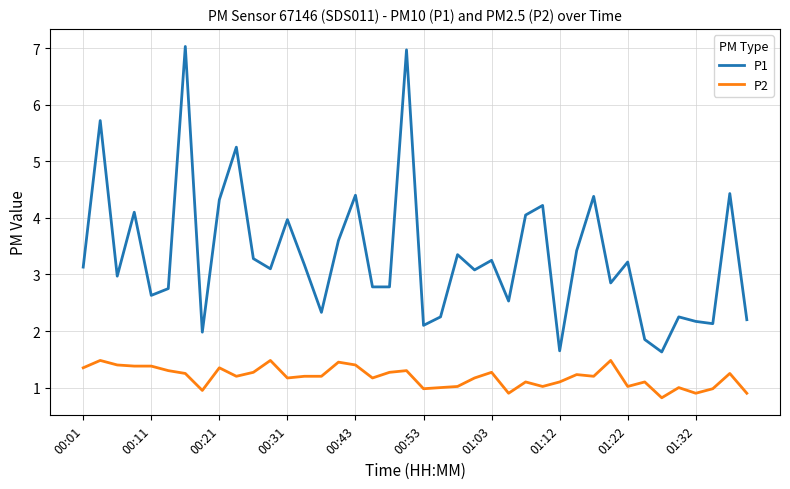

What is the sum of all P2 values?

47.4